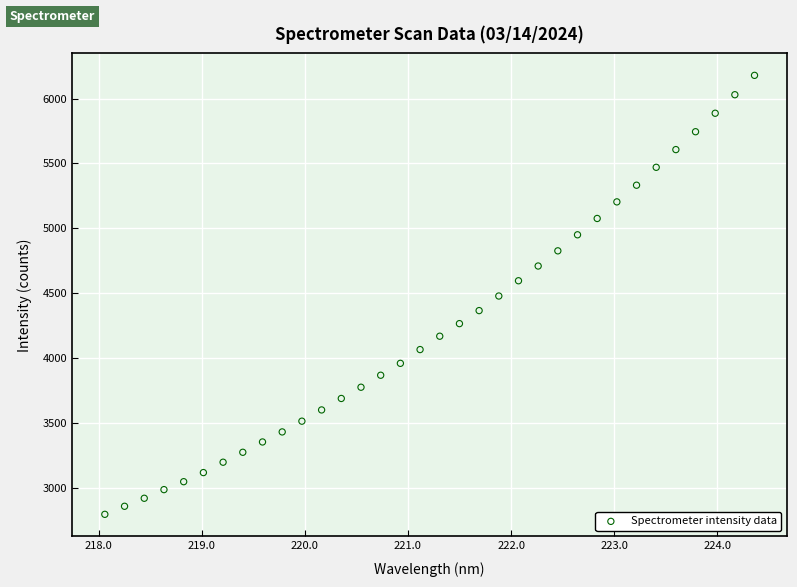

What is the range of X values (max minus min)?

6.3